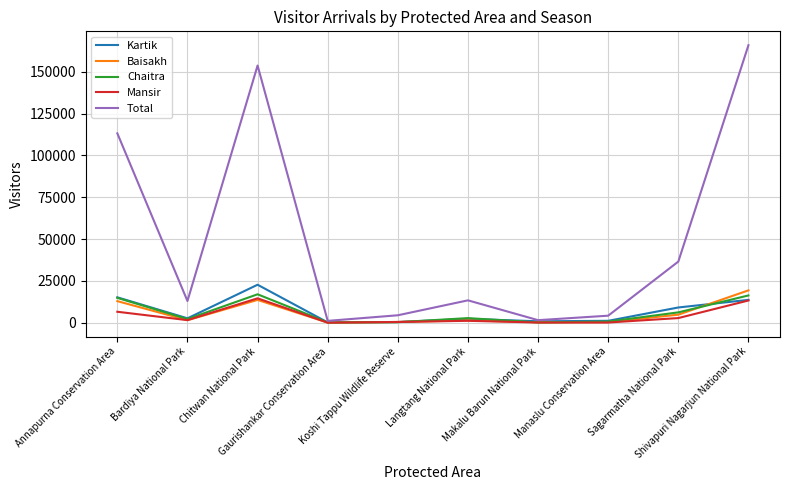

Which series has the largest total across all categories?

Total